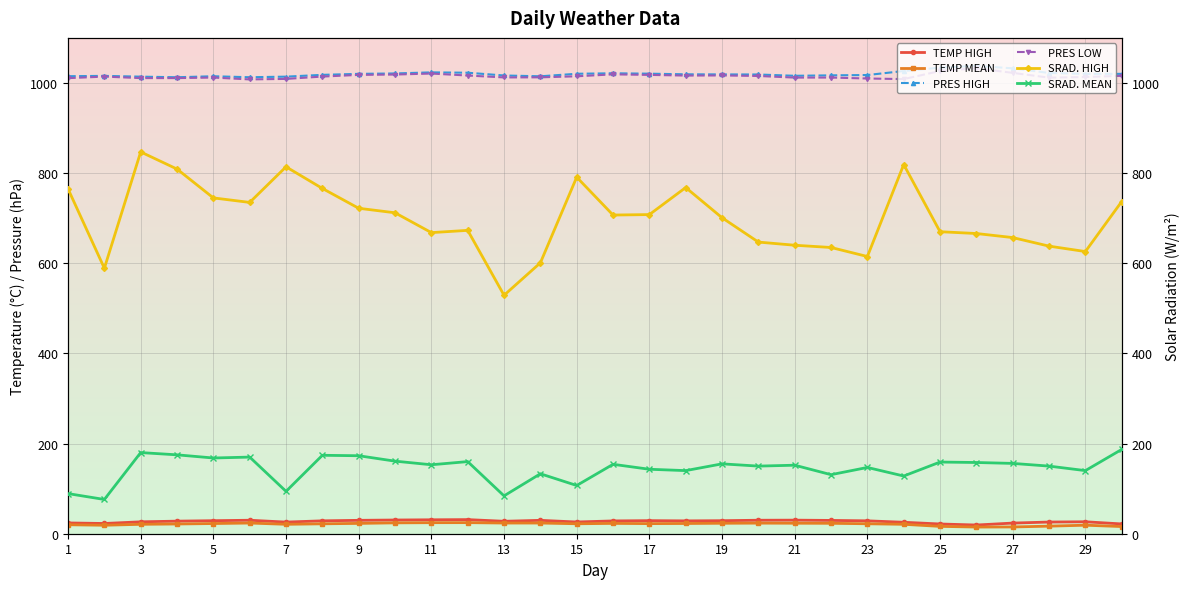

The value of PRES LOW at 25 is 551.4. True or false?

False